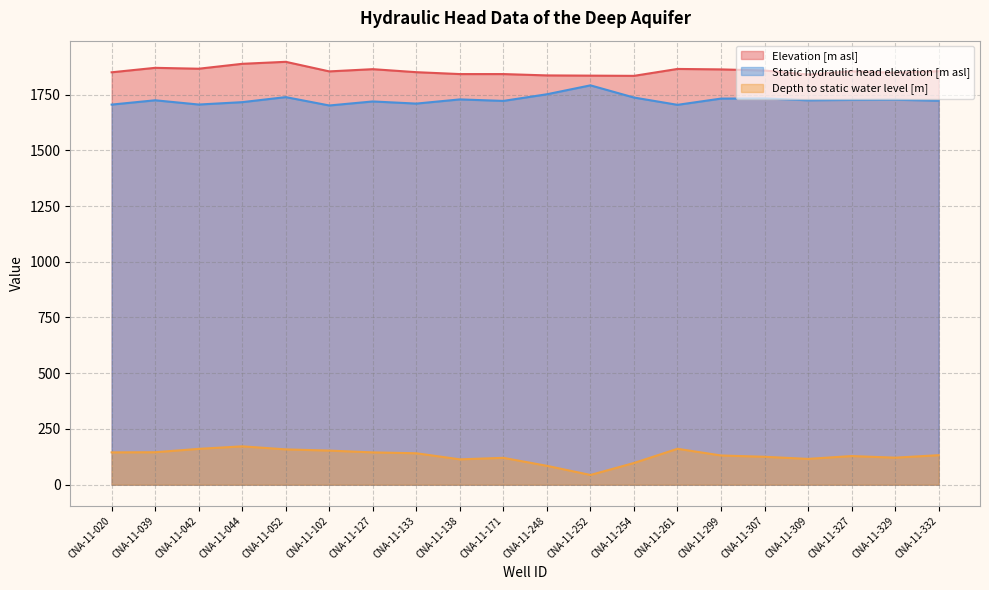

Which series changed the most between CNA-11-307 and CNA-11-332?

Static hydraulic head elevation [m asl]